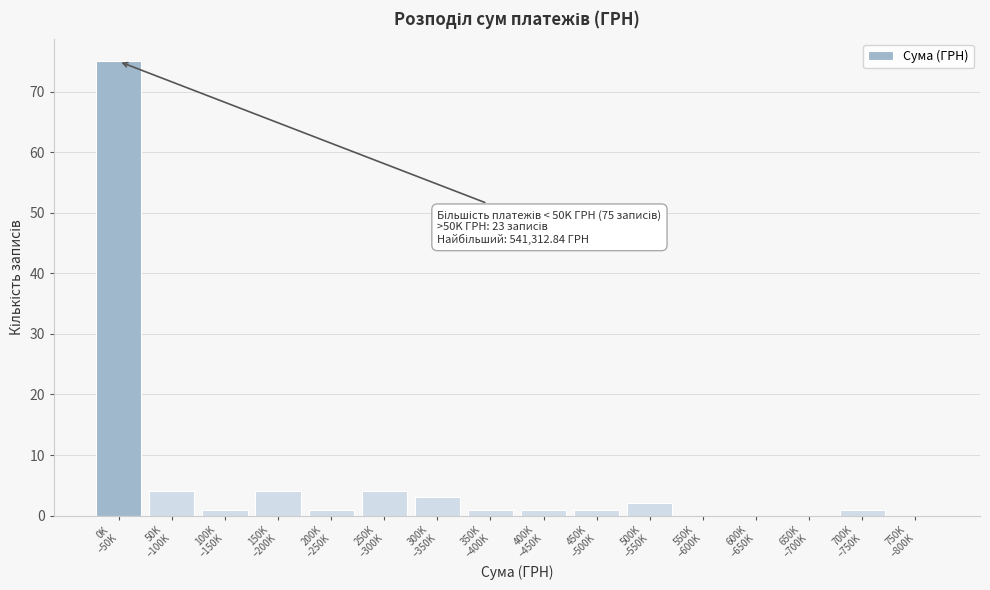

What is the sum of all values?

98